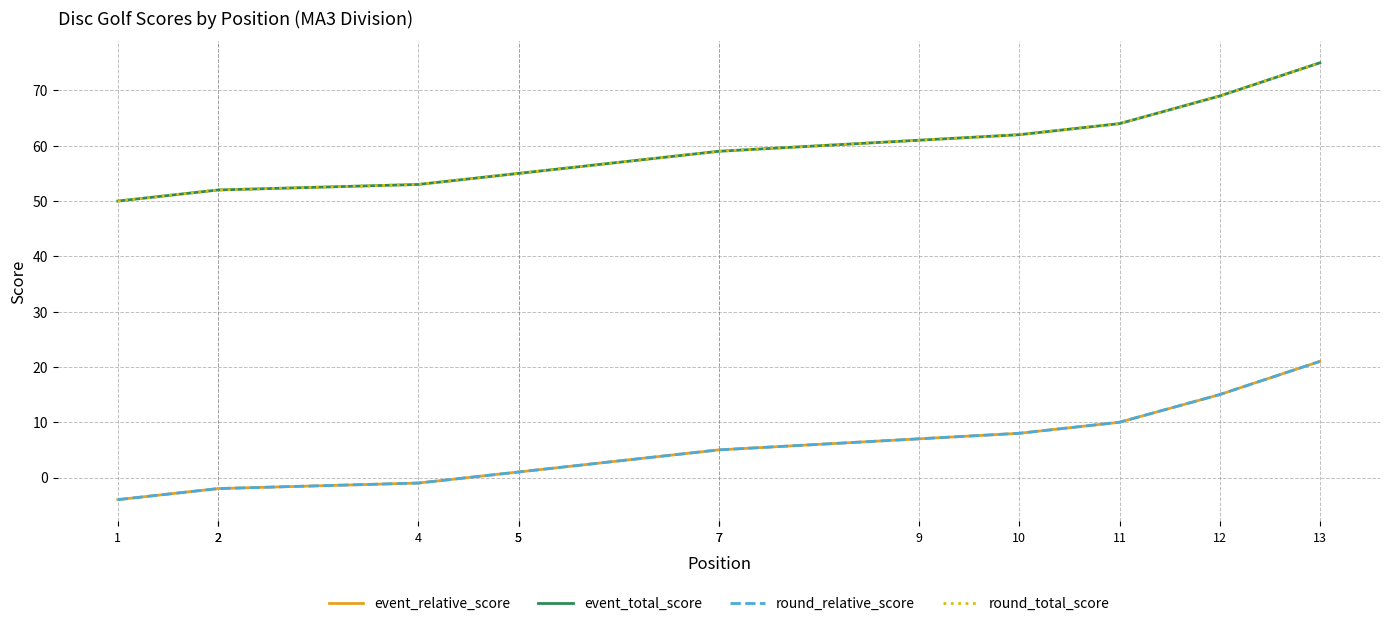

True or false: round_total_score has a value of 59 at 7.

True